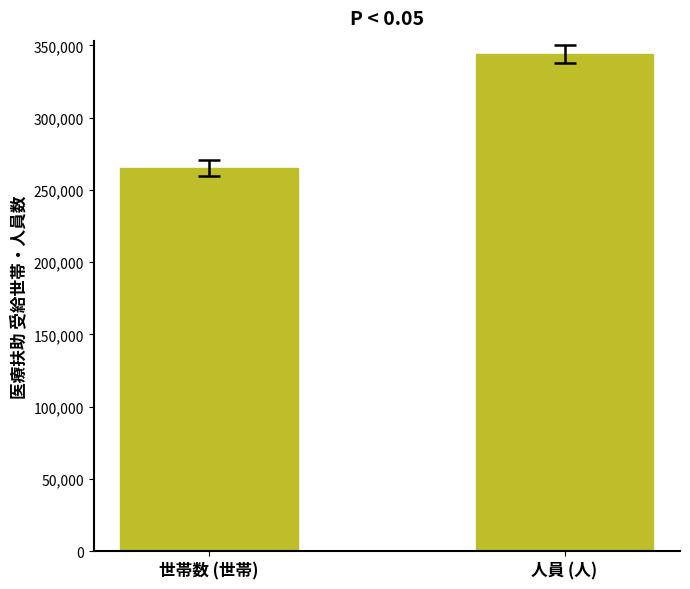

Reading left to right, transcribe all the data shown in this chart.

265075.0	344061.8